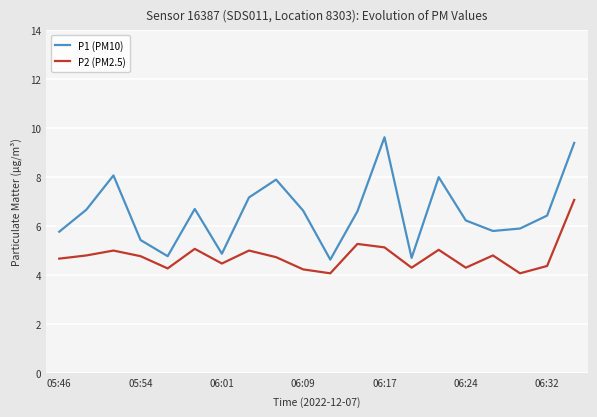

What is the greatest value displayed?

9.6